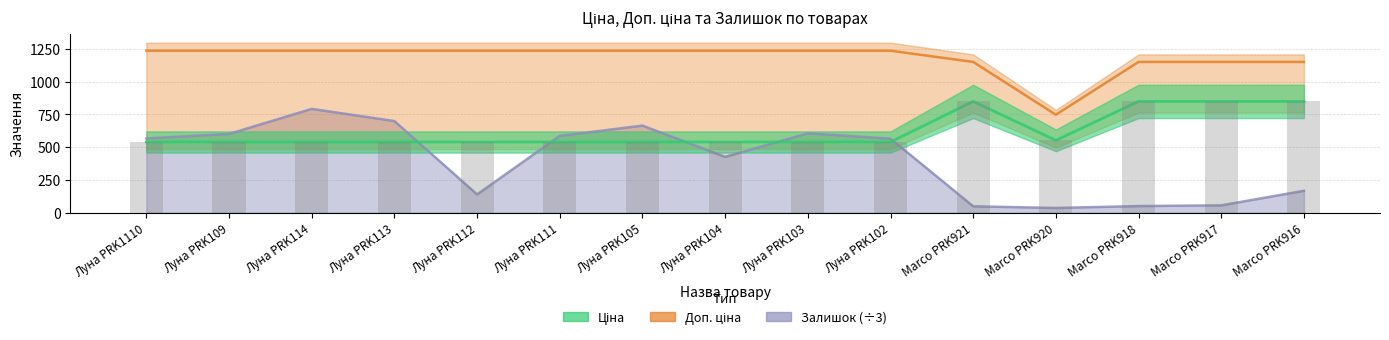

What is the label of the 4th bar from the right?

Marco PRK920